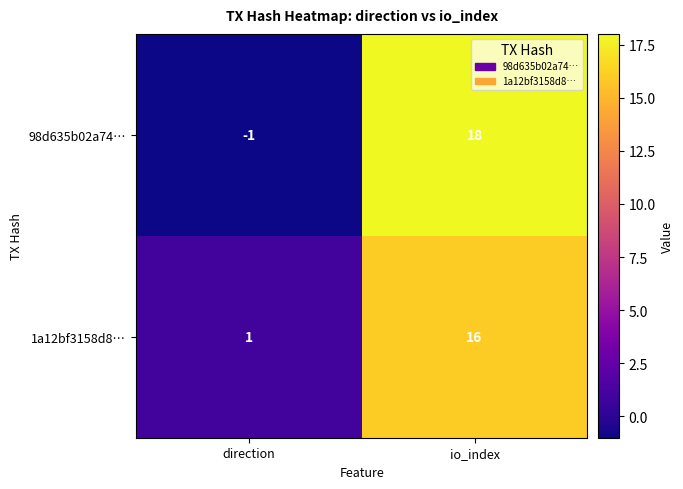

At which category is the sum across all series the highest?

io_index